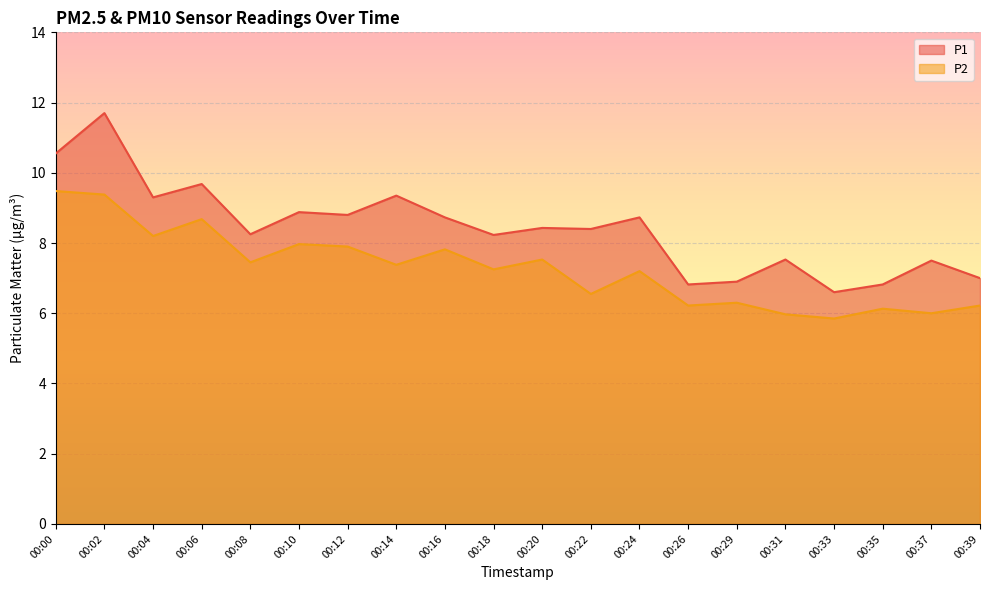

Rank the categories by P2 value from lowest to highest.

00:33, 00:31, 00:37, 00:35, 00:26, 00:39, 00:29, 00:22, 00:24, 00:18, 00:14, 00:08, 00:20, 00:16, 00:12, 00:10, 00:04, 00:06, 00:02, 00:00